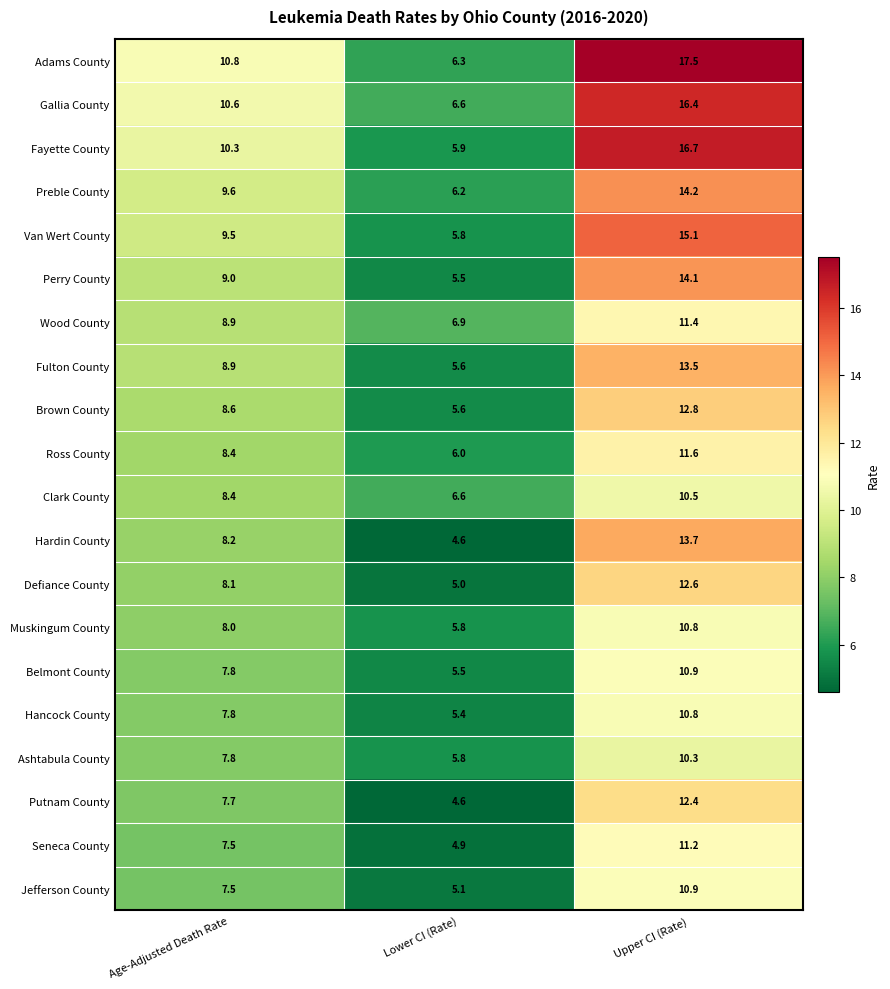

What is the maximum value for Hancock County?

10.8